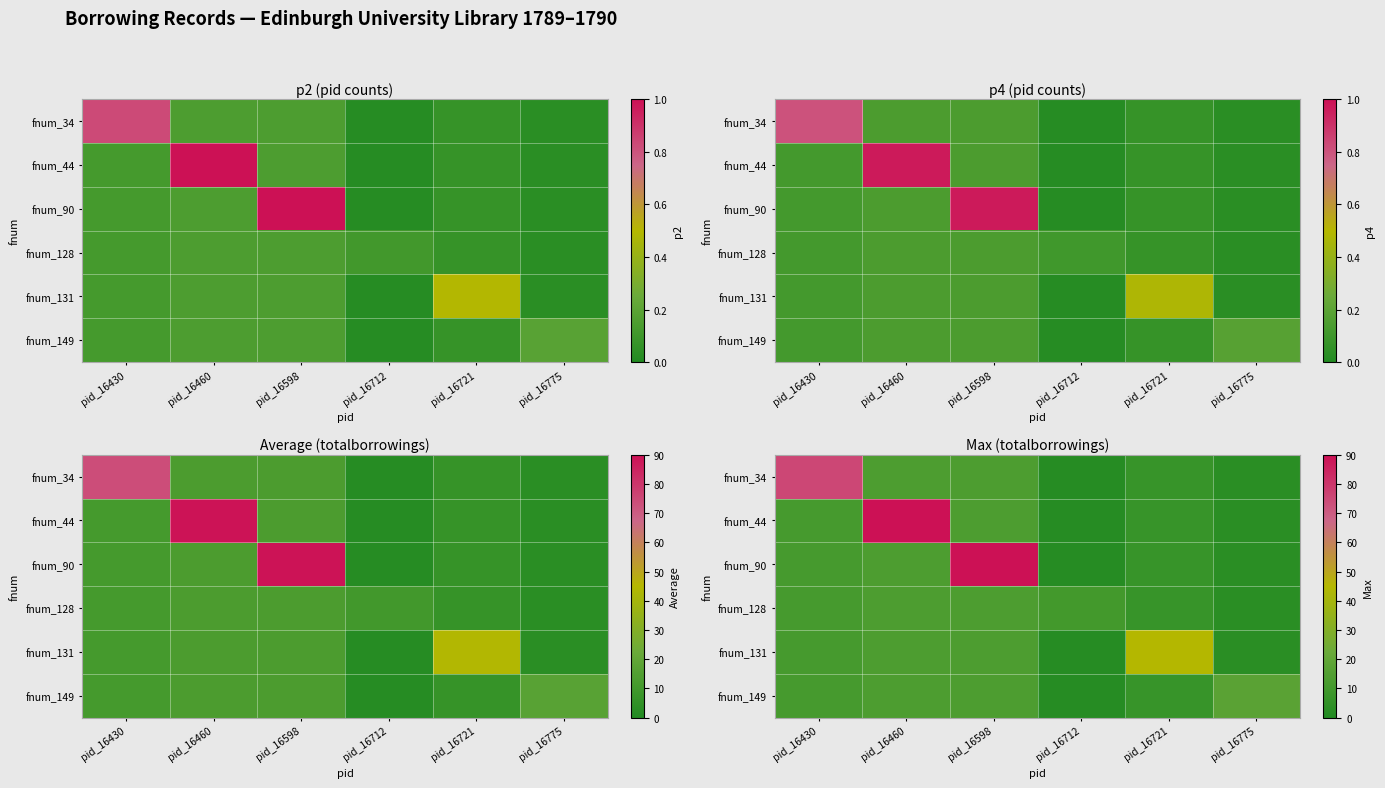

How many series are shown in this chart?

6